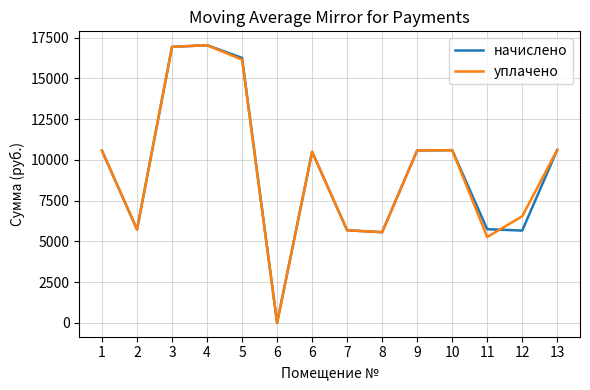

True or false: уплачено has a value of 6098.3 at 3.

False